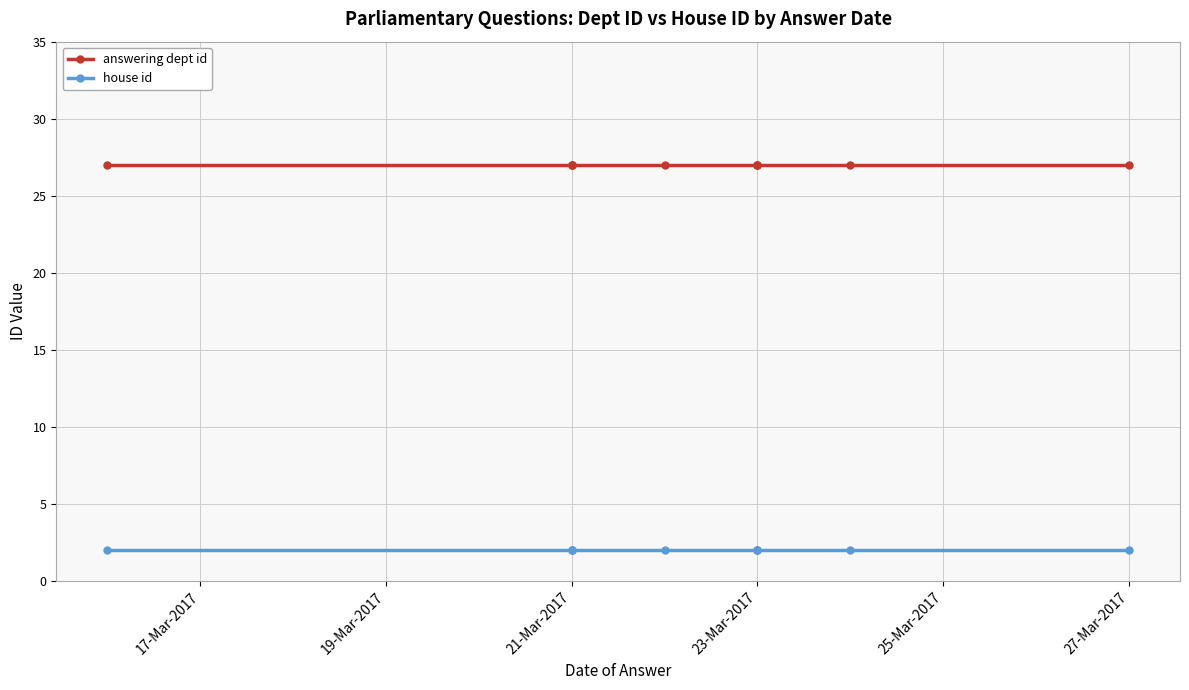

What is the approximate value of answering dept id at 17-Mar-2017?

27